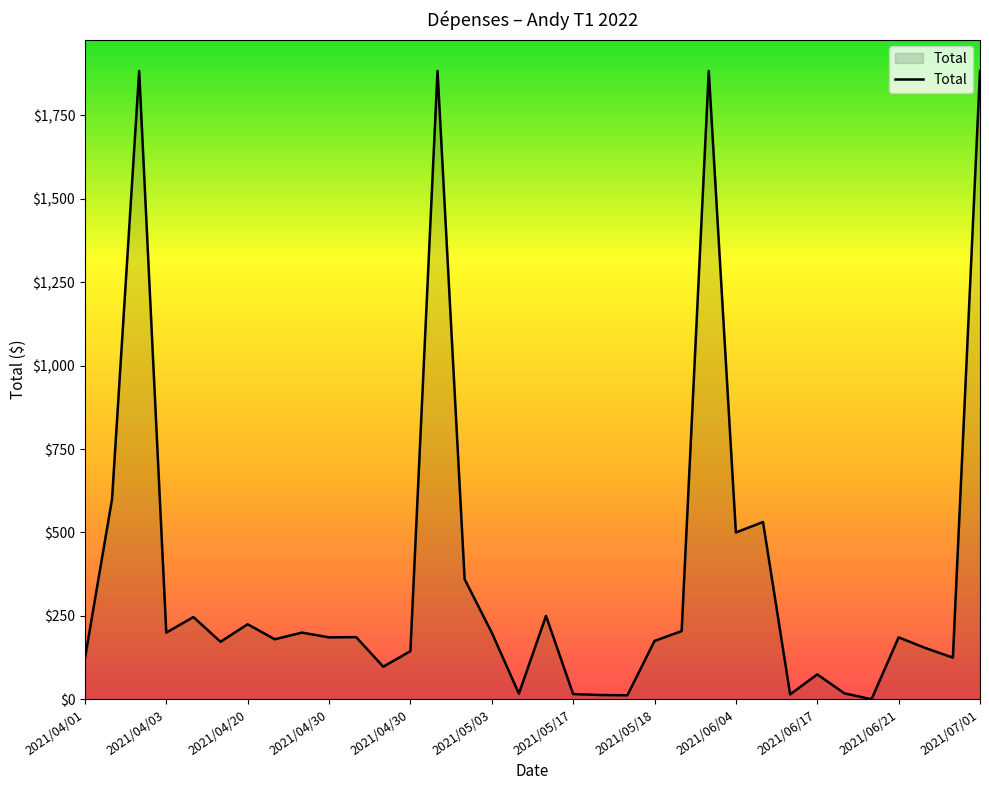

How many series are shown in this chart?

1